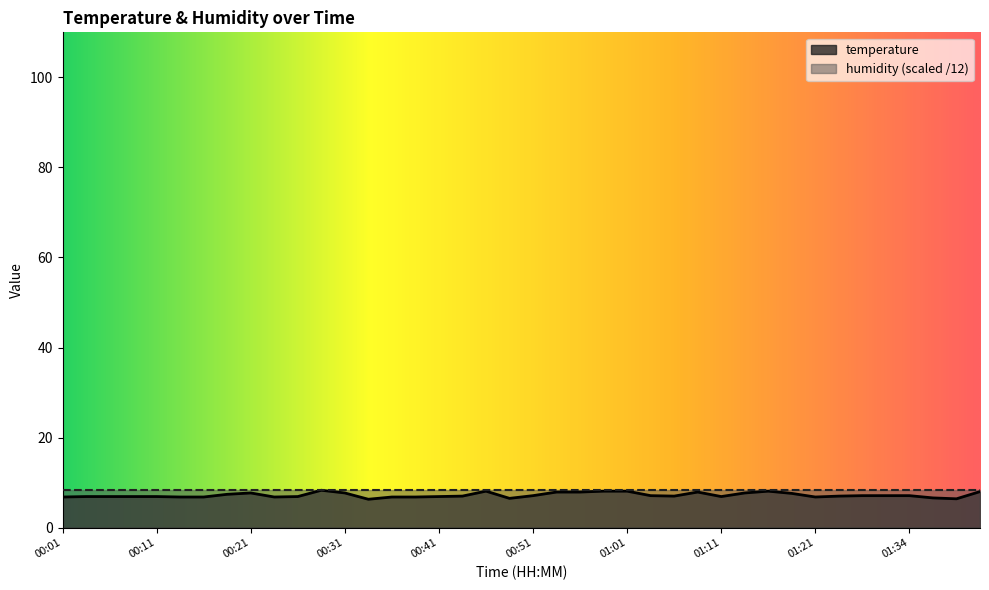

How many points are higher than both their immediate neighbors (excluding endpoints)?

5